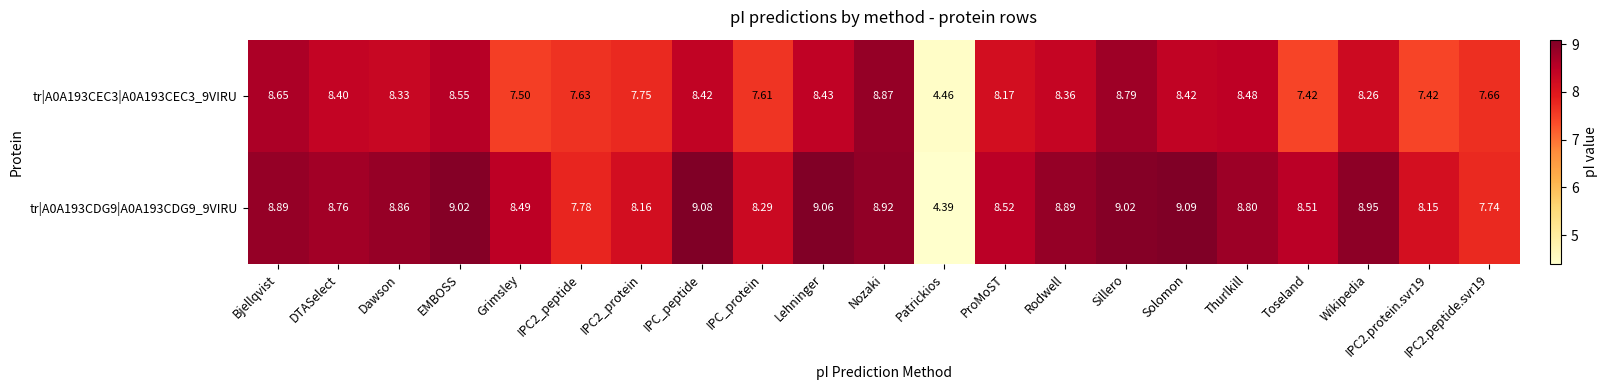

List the series in order of their peak value, lowest first.

tr|A0A193CEC3|A0A193CEC3_9VIRU, tr|A0A193CDG9|A0A193CDG9_9VIRU